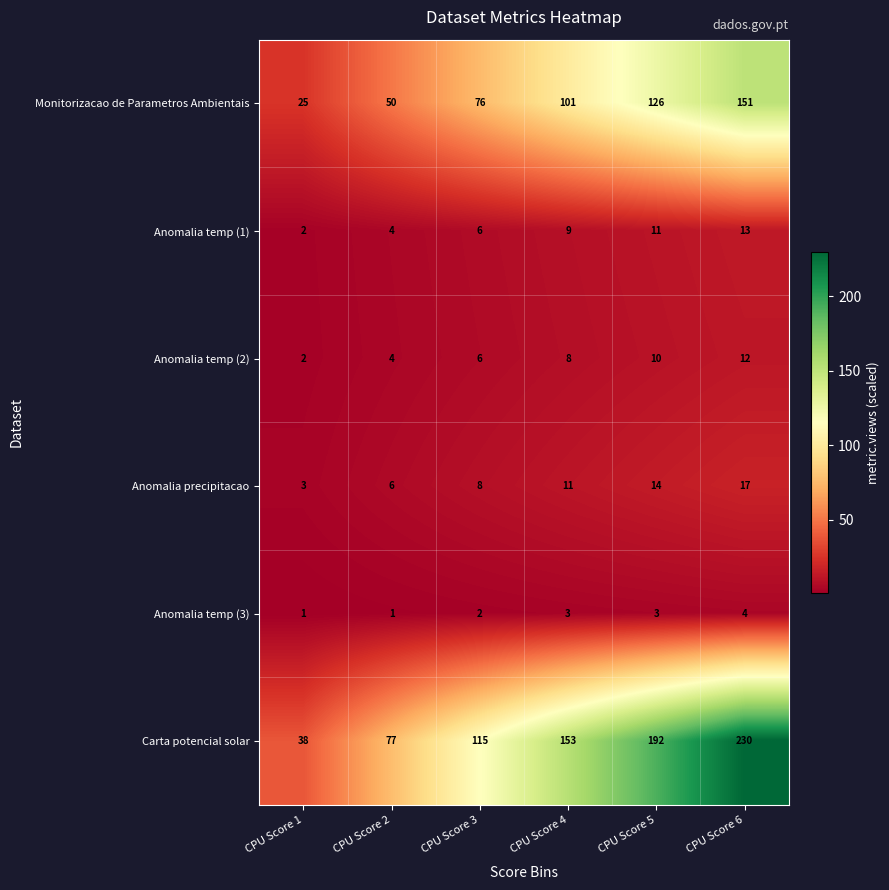

Which series has the widest spread of values?

Carta potencial solar